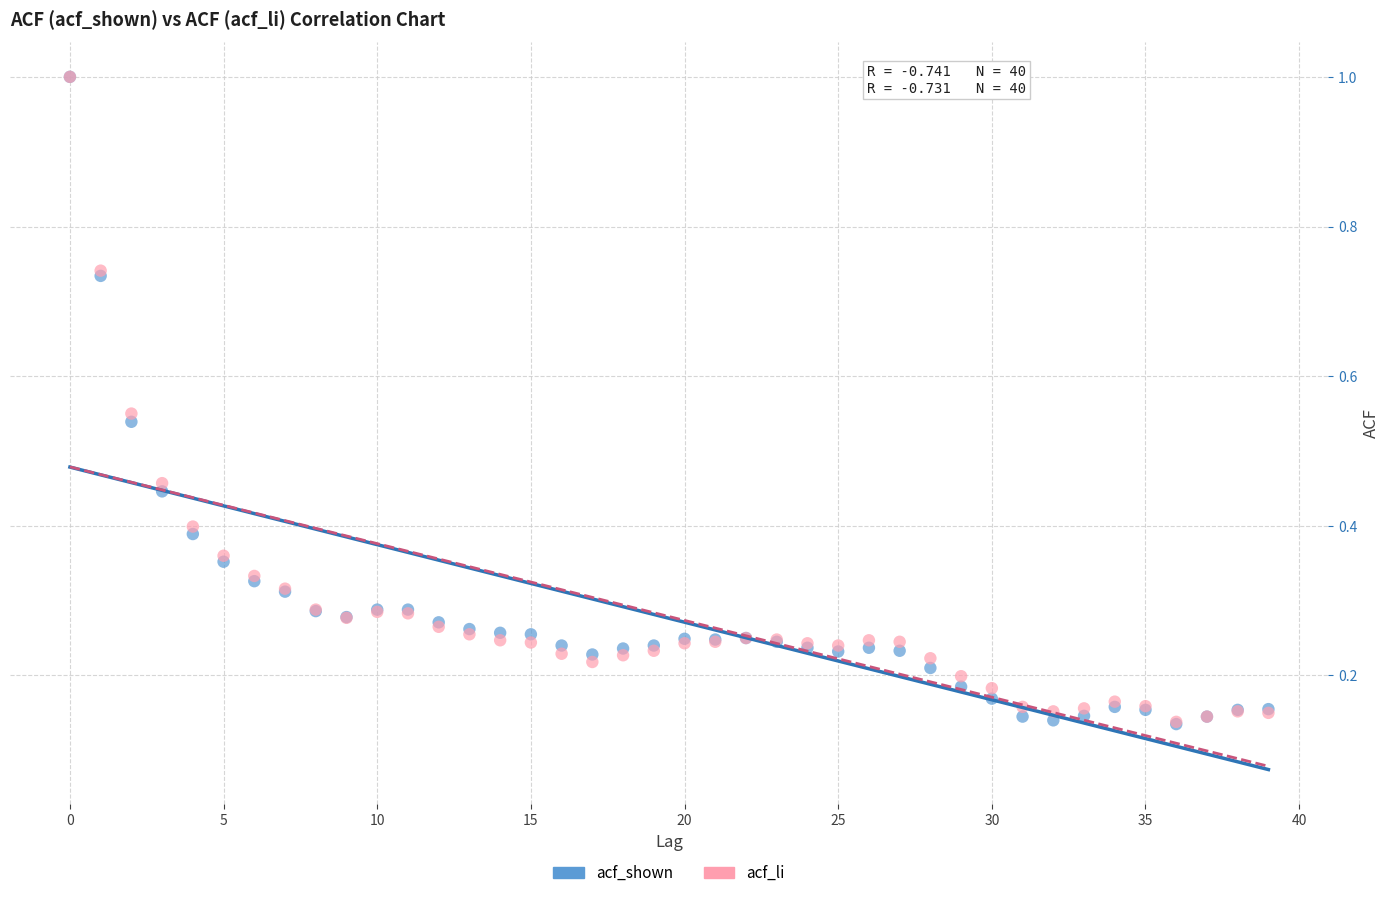

What are all the series names shown in the legend?

acf_shown, acf_li